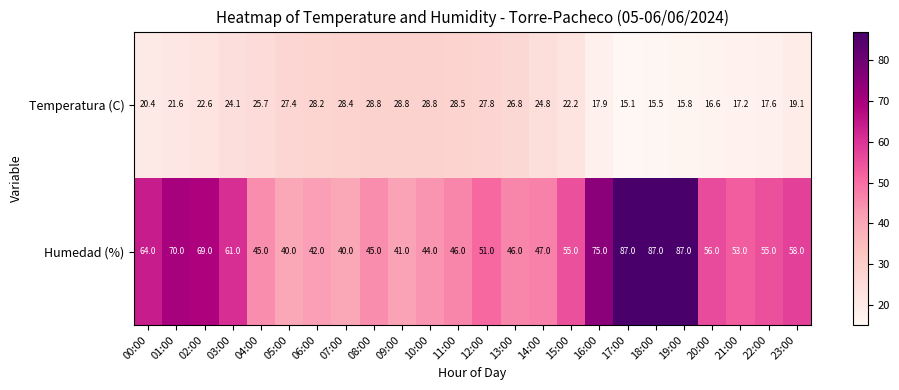

Which series changed the most between 08:00 and 19:00?

Humedad (%)